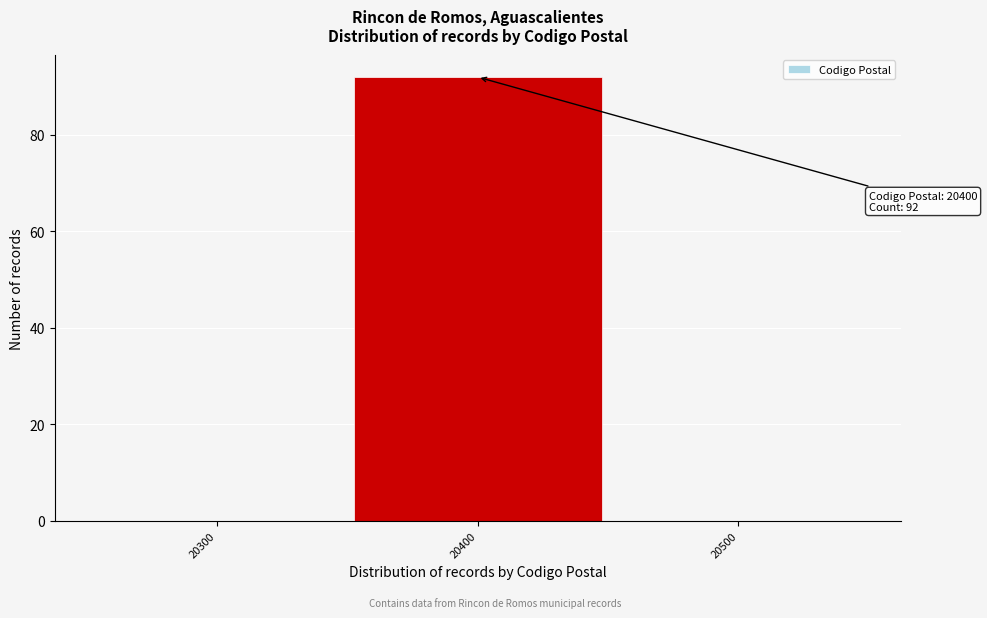

Reading left to right, list all the values displayed in this chart.

20300=0	20400=92	20500=0